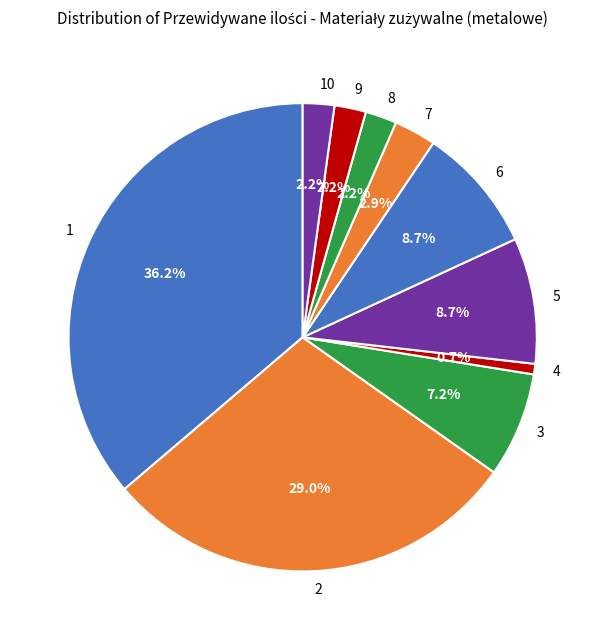

What percentage is the 8 slice, to the nearest percent?

2%